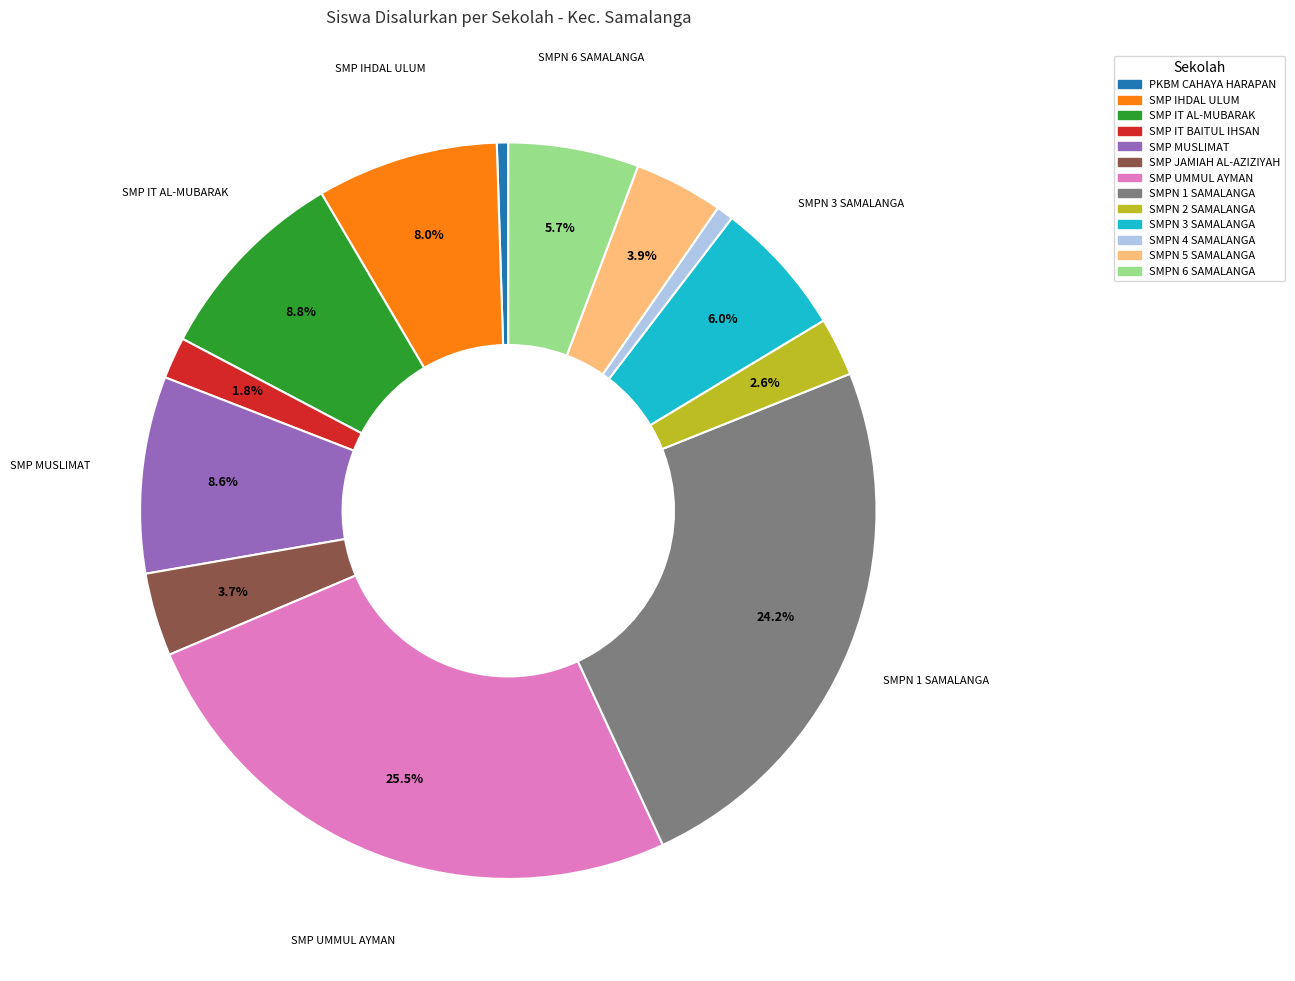

How many slices are in this pie chart?

13